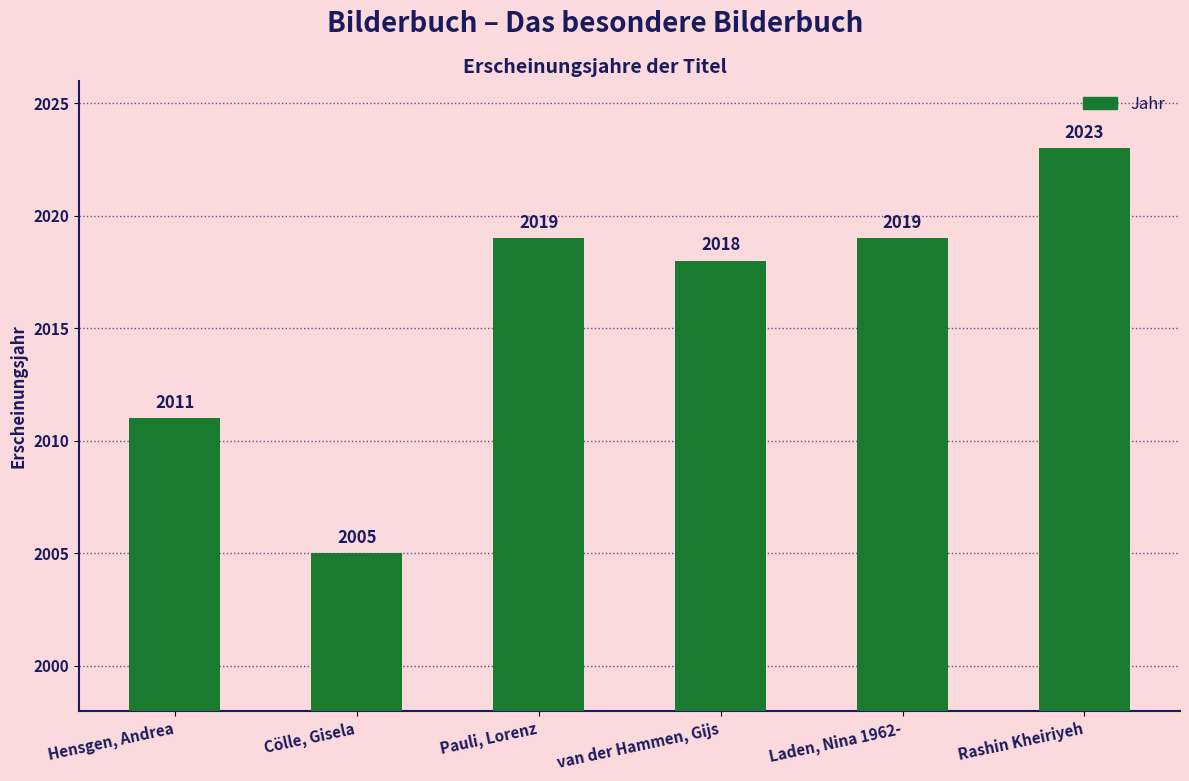

Reading left to right, transcribe all the data shown in this chart.

Hensgen, Andrea=2011	Cölle, Gisela=2005	Pauli, Lorenz=2019	van der Hammen, Gijs=2018	Laden, Nina 1962-=2019	Rashin Kheiriyeh=2023